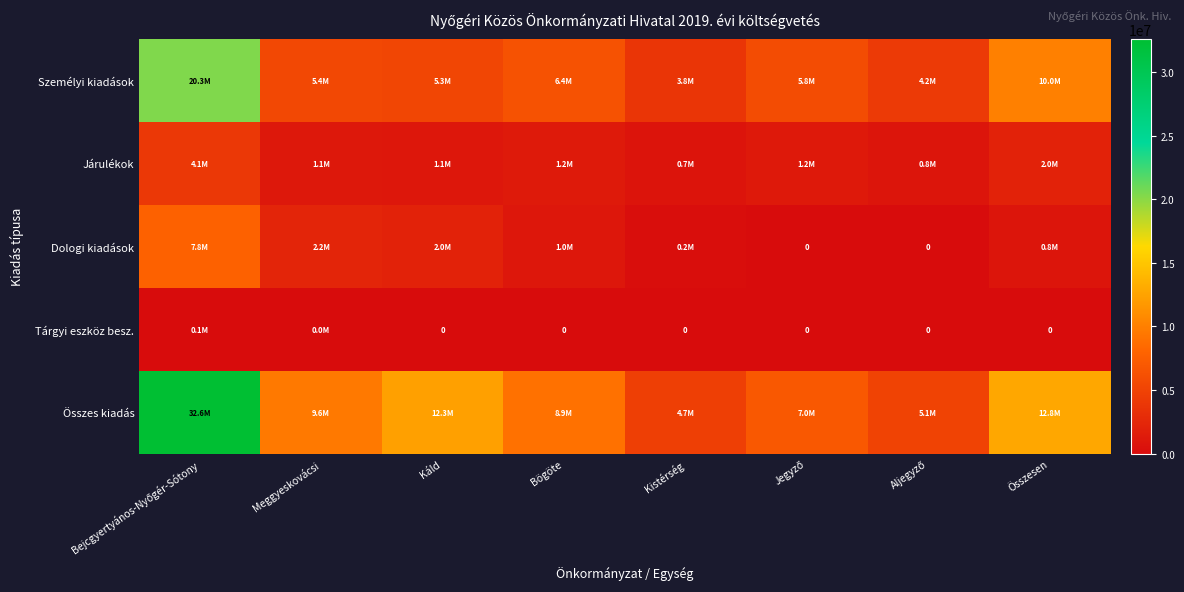

The value of Tárgyi eszköz besz. at Kistérség is 41651.9. True or false?

False